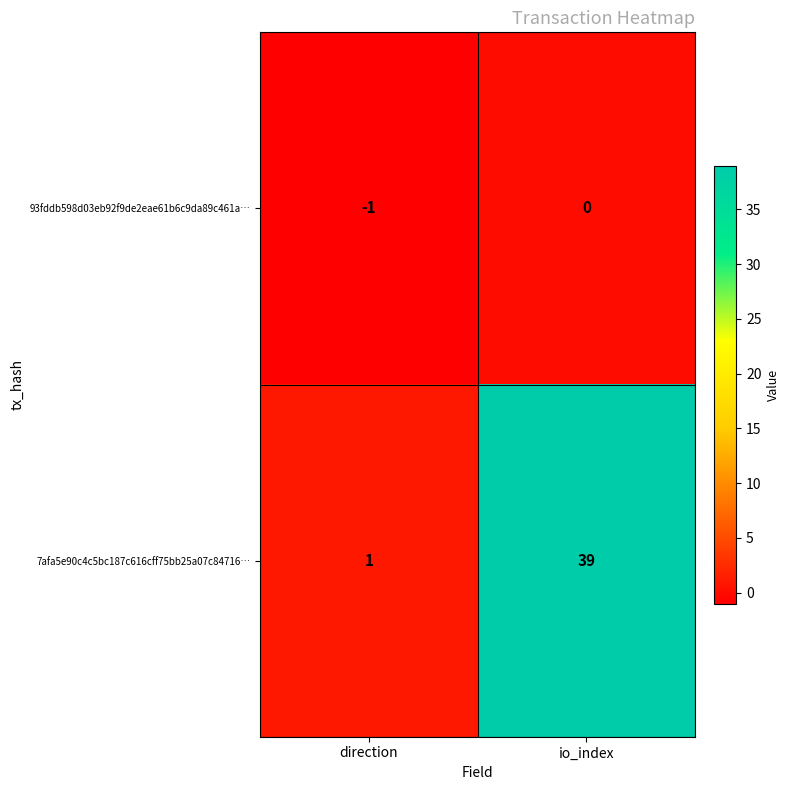

What is the average value of the 7afa5e90c4c5bc187c616cff75bb25a07c84716… series?

20